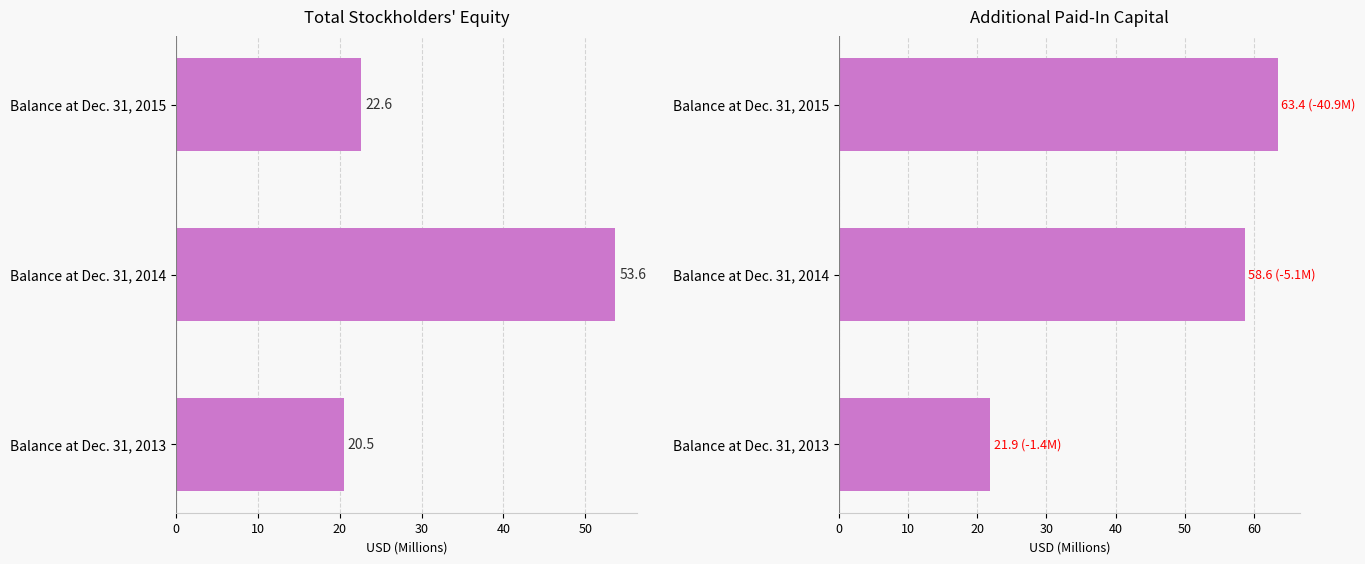

Count the number of categories in the chart.

3